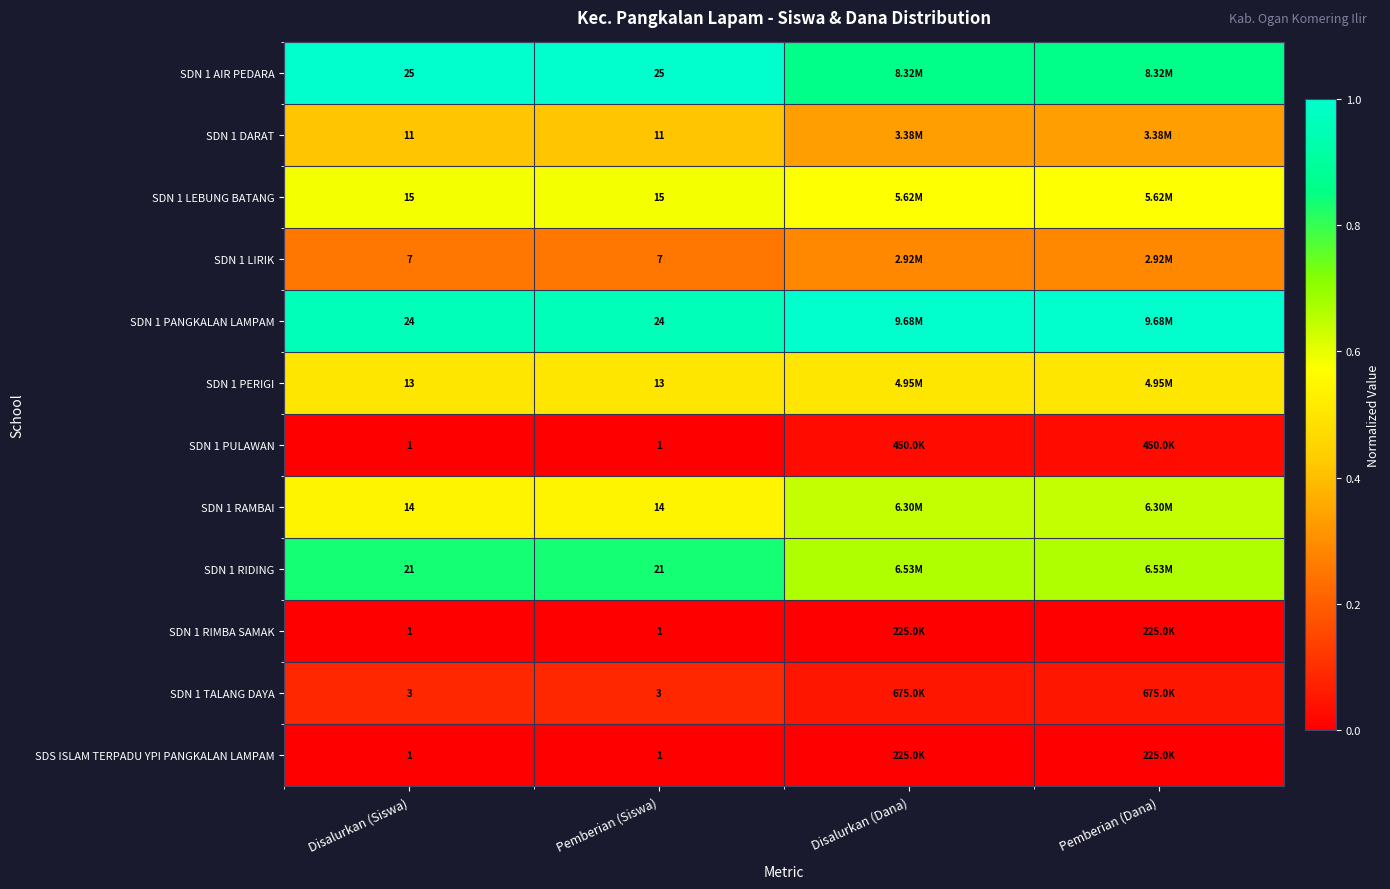

Between Disalurkan (Dana) and Disalurkan (Siswa), which is larger?

Disalurkan (Siswa)